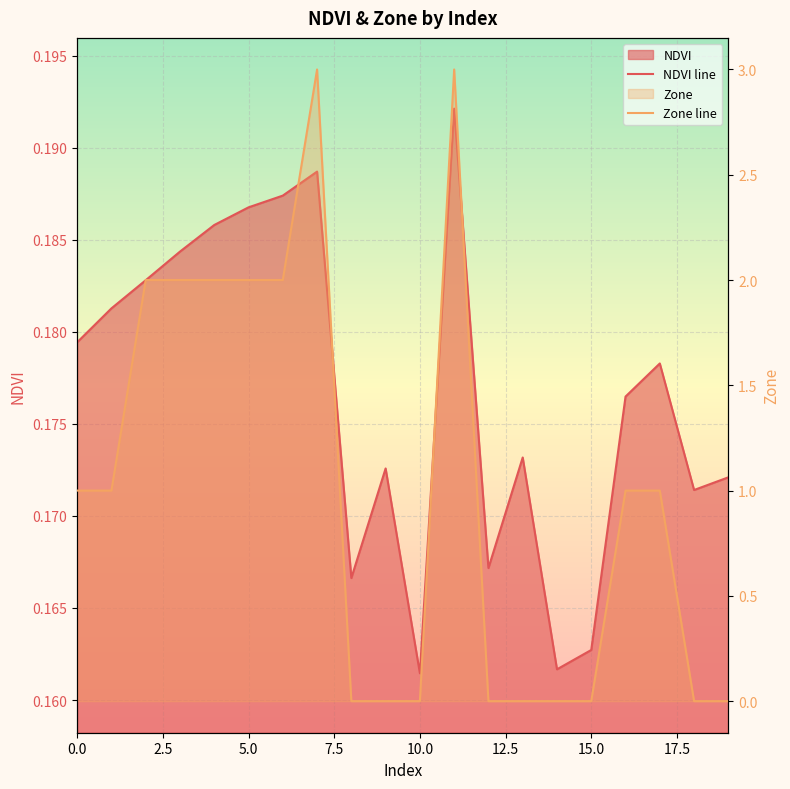

At which category is the sum across all series the highest?

11